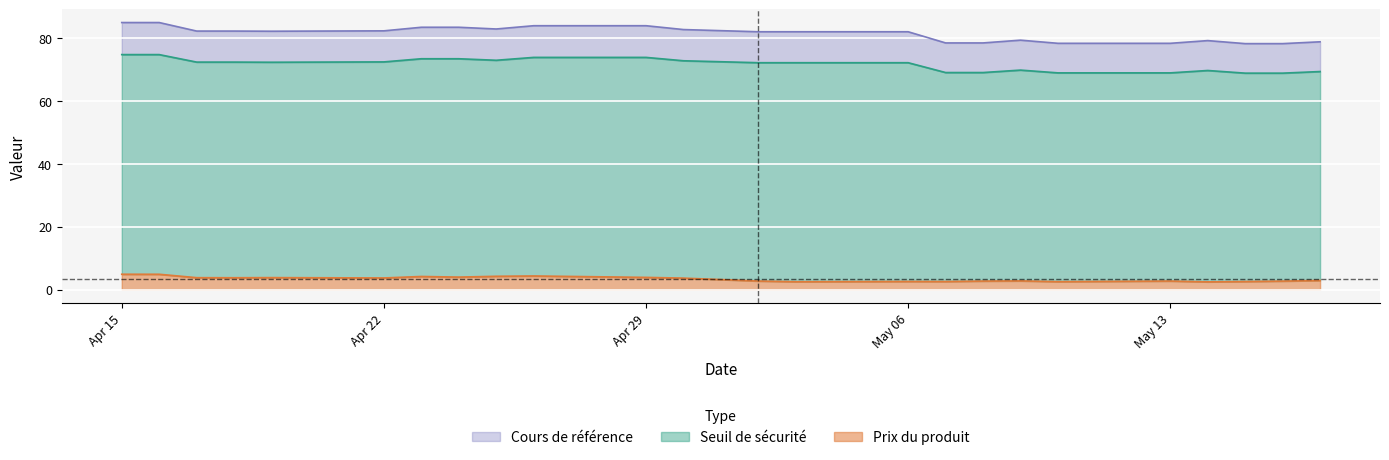

What is the difference between the second highest and second lowest values in the Prix du produit series?

2.4